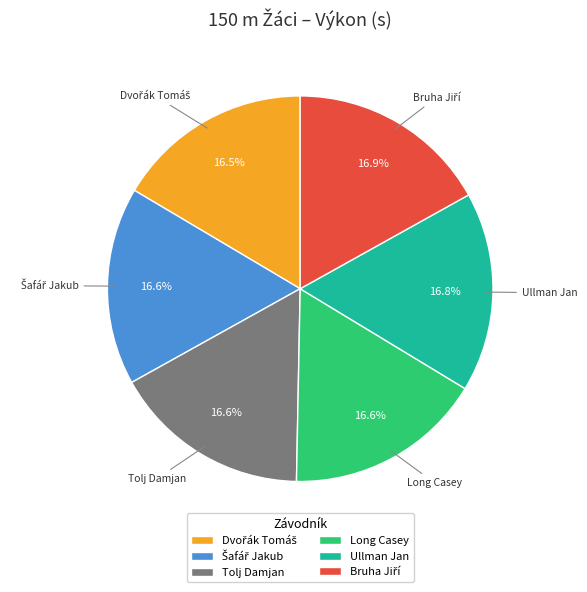

Does Ullman Jan account for over 50% of the chart?

No